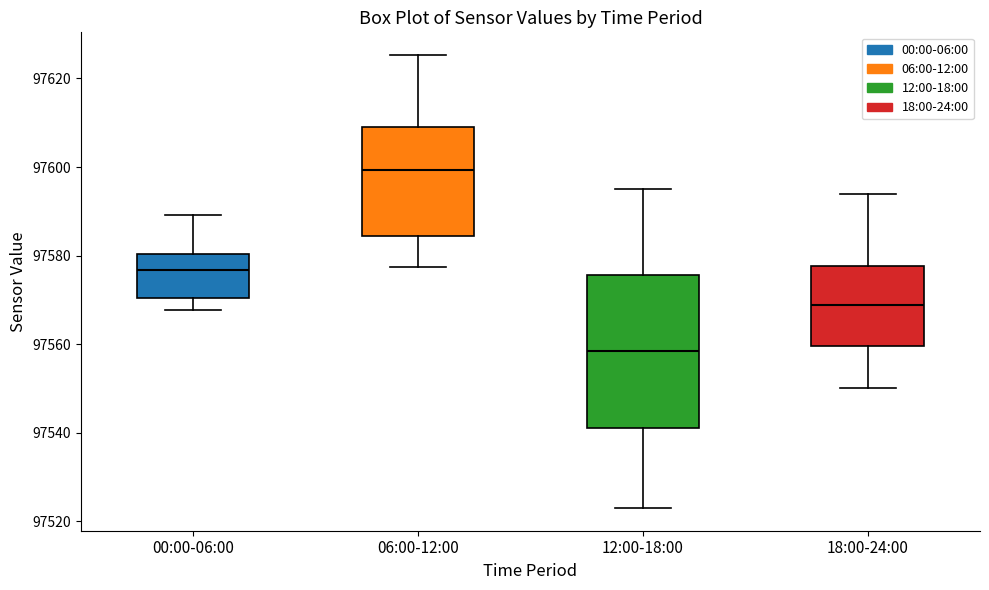

Reading left to right, transcribe this box plot: for each box, give where its median line is, the range the box spans, and where its two whiskers end, as read against the y-axis. The values are not printed on the chart, so give them approximately, as read against the axis.

00:00-06:00: median 97576, box 97570 to 97580, whiskers 97568 to 97590
06:00-12:00: median 97600, box 97584 to 97610, whiskers 97578 to 97626
12:00-18:00: median 97558, box 97542 to 97576, whiskers 97524 to 97596
18:00-24:00: median 97568, box 97560 to 97578, whiskers 97550 to 97594